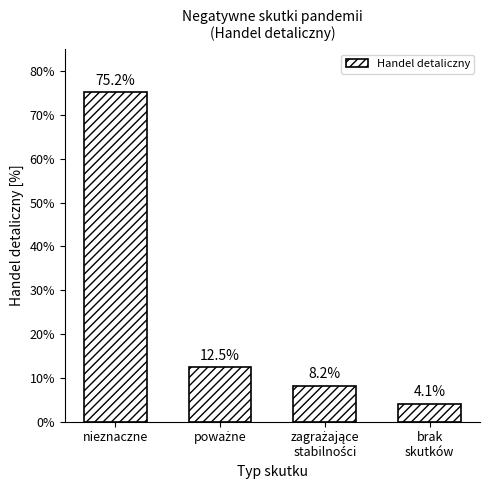

Reading left to right, transcribe all the data shown in this chart.

75.2	12.5	8.2	4.1